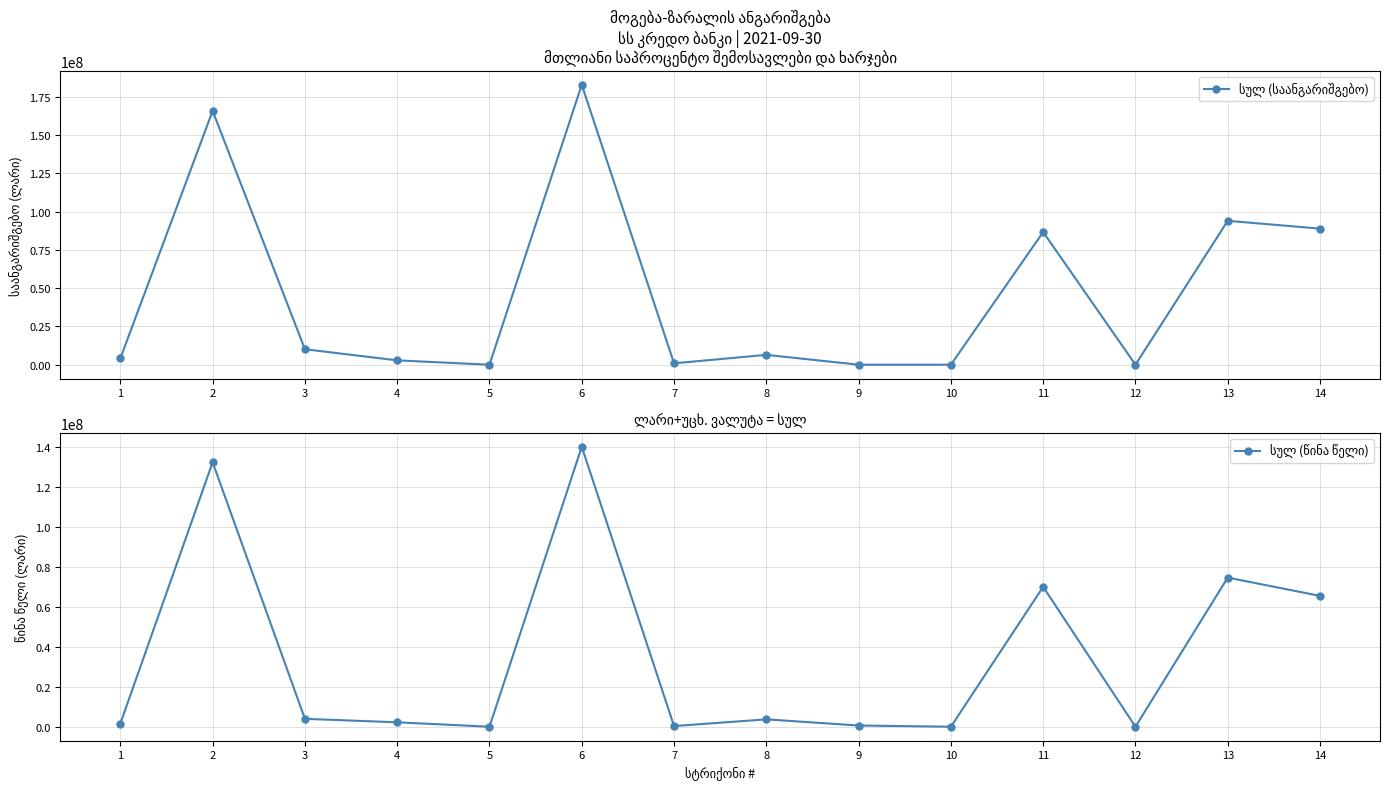

Which category has the lowest value in the სულ (წინა წელი) series?

5